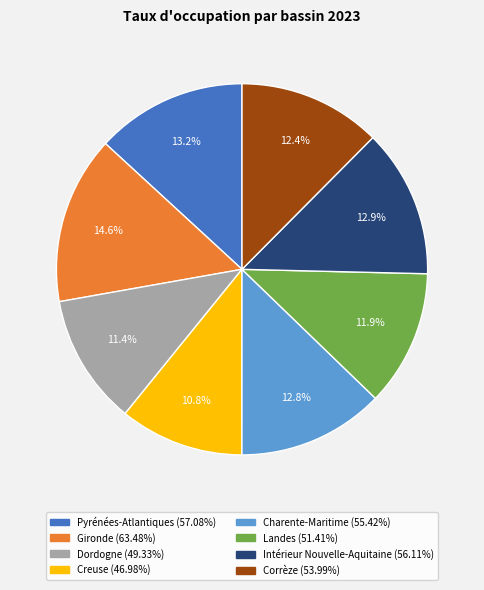

To the nearest percent, what portion does Pyrénées-Atlantiques represent?

13%